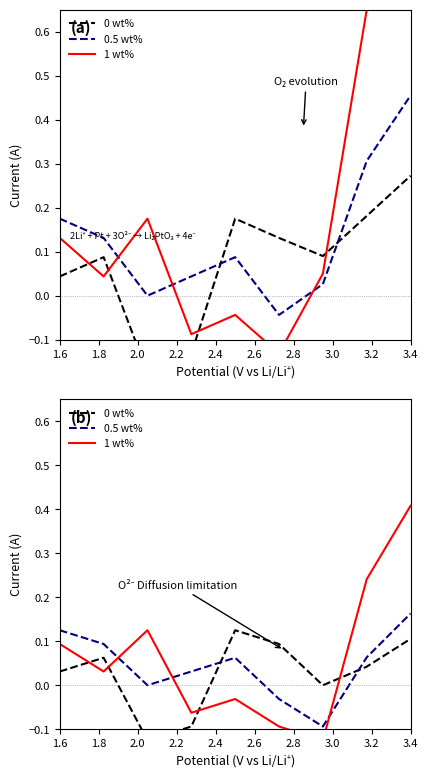

How many interior local peaks does the 0.5 wt% series have?

1